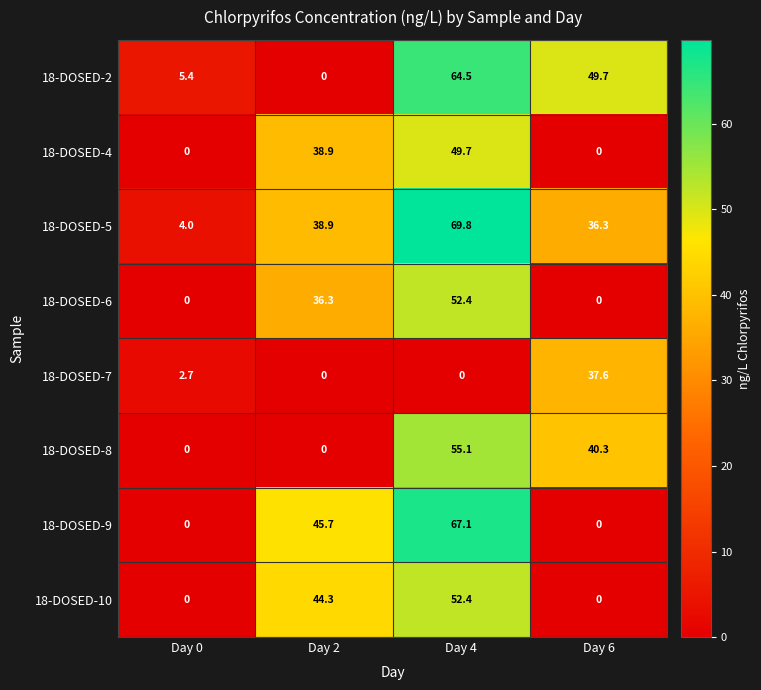

Read the 18-DOSED-5 value at Day 0.

4.0